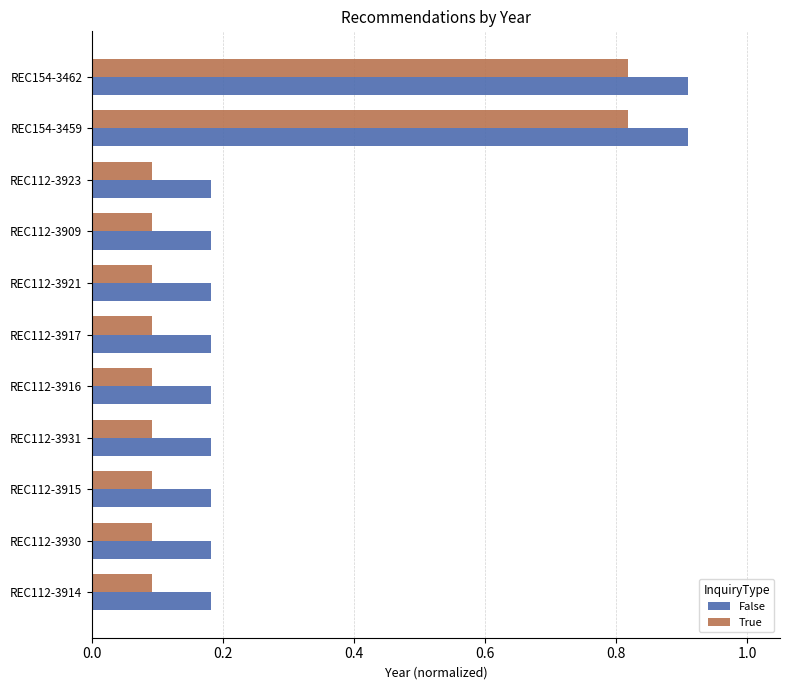

List the series in order of their overall mean, highest first.

False, True